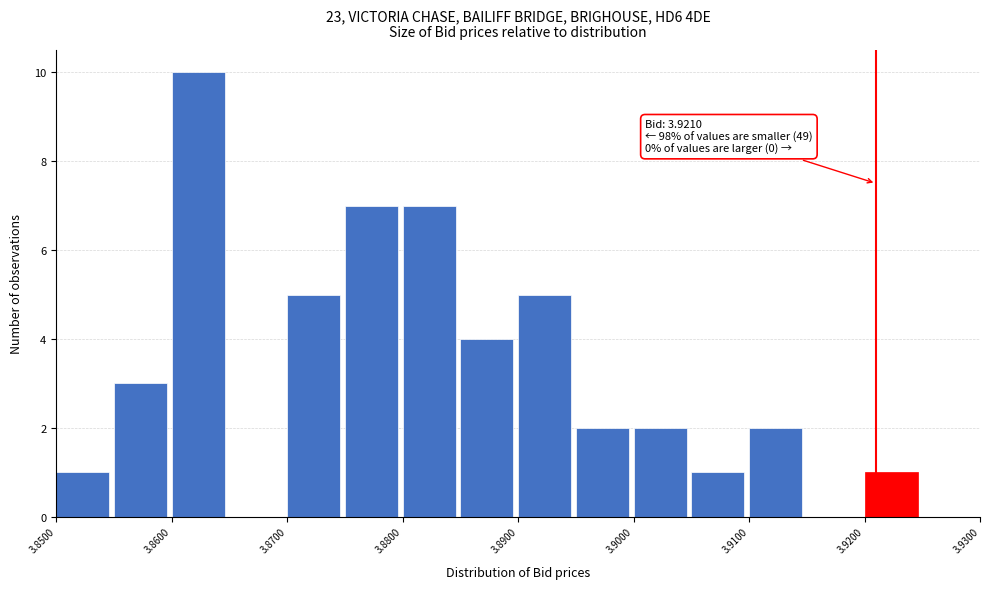

Which range on the x-axis has the tallest bar?

3.860 to 3.865